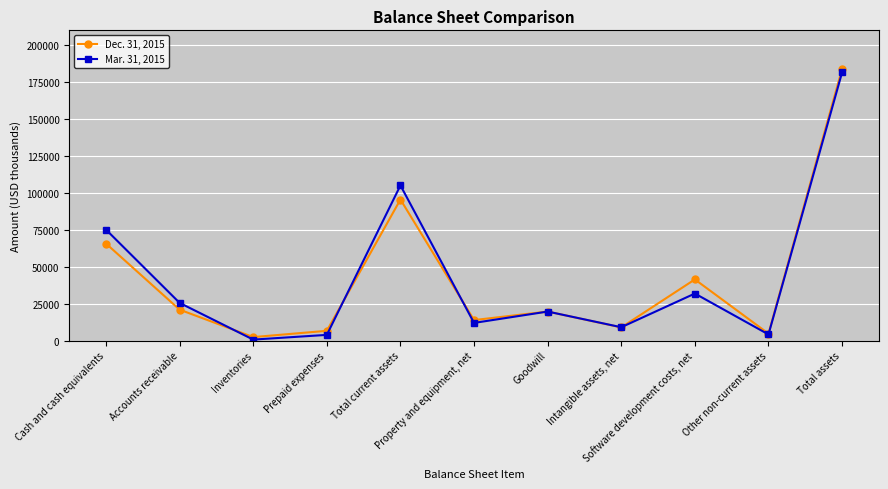

Where does the Mar. 31, 2015 series first go above 19622?

Cash and cash equivalents